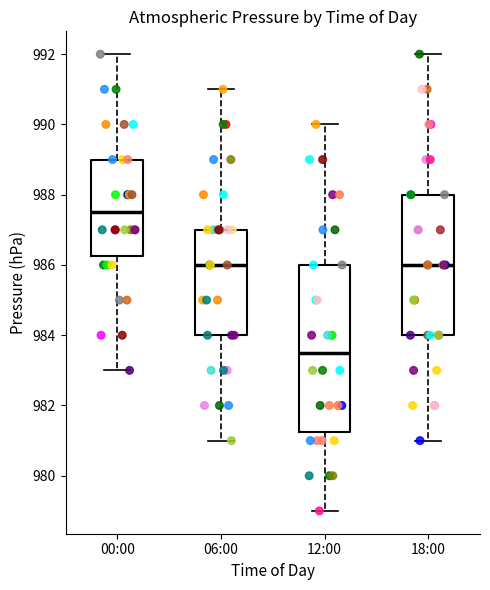

Comparing the boxes themselves (not the whiskers), which one is the tallest?

12:00